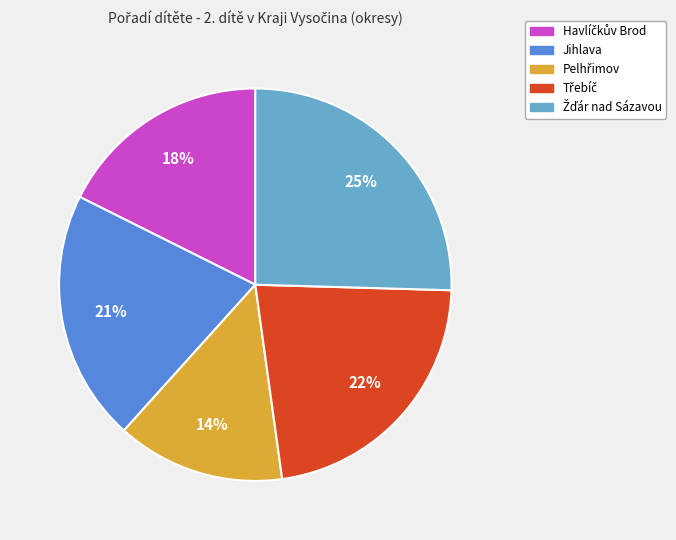

What percentage is the Jihlava slice, to the nearest percent?

21%